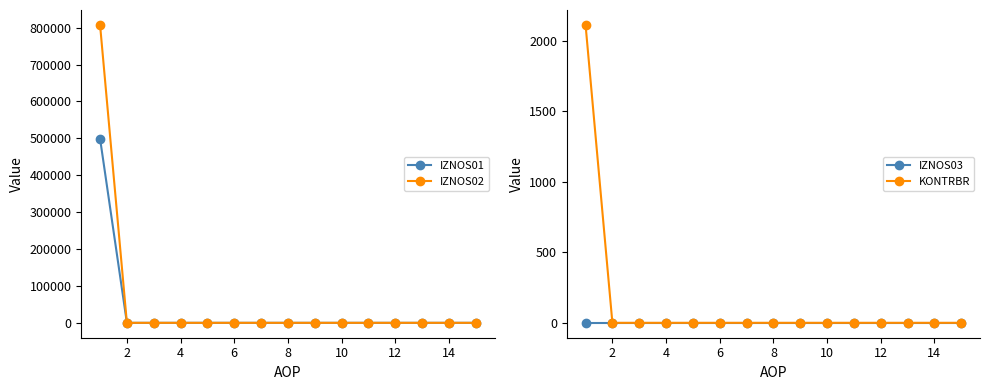

Reading left to right, list all the values displayed in this chart.

IZNOS01: 499081.8	0.0	0.0	0.0	0.0	0.0	0.0	0.0	0.0	0.0	0.0	0.0	0.0	0.0	0.0
IZNOS02: 807350.6	0.0	0.0	0.0	0.0	0.0	0.0	0.0	0.0	0.0	0.0	0.0	0.0	0.0	0.0
IZNOS03: 0.0	0.0	0.0	0.0	0.0	0.0	0.0	0.0	0.0	0.0	0.0	0.0	0.0	0.0	0.0
KONTRBR: 2113.8	0.0	0.0	0.0	0.0	0.0	0.0	0.0	0.0	0.0	0.0	0.0	0.0	0.0	0.0